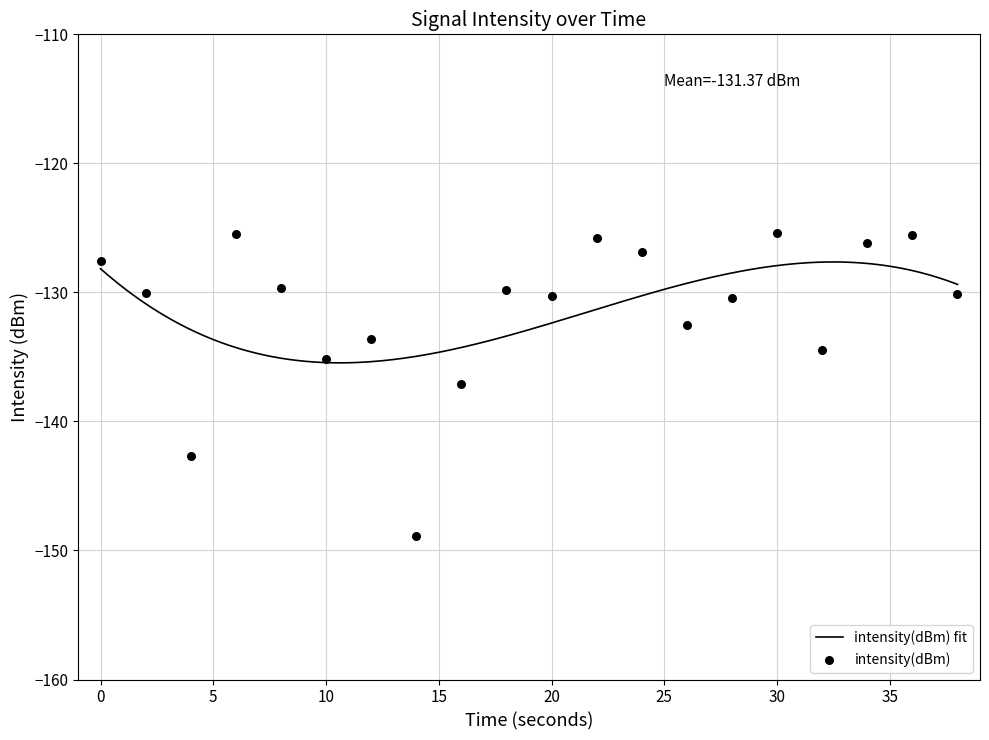

What is the change in value from 10 to 12?

+1.6